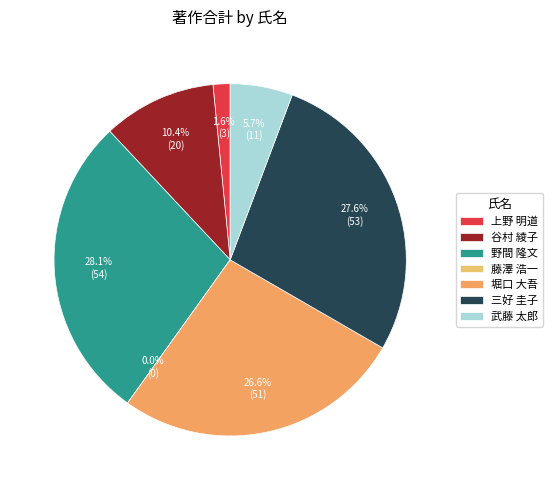

What is the largest slice in the pie chart?

野間 隆文